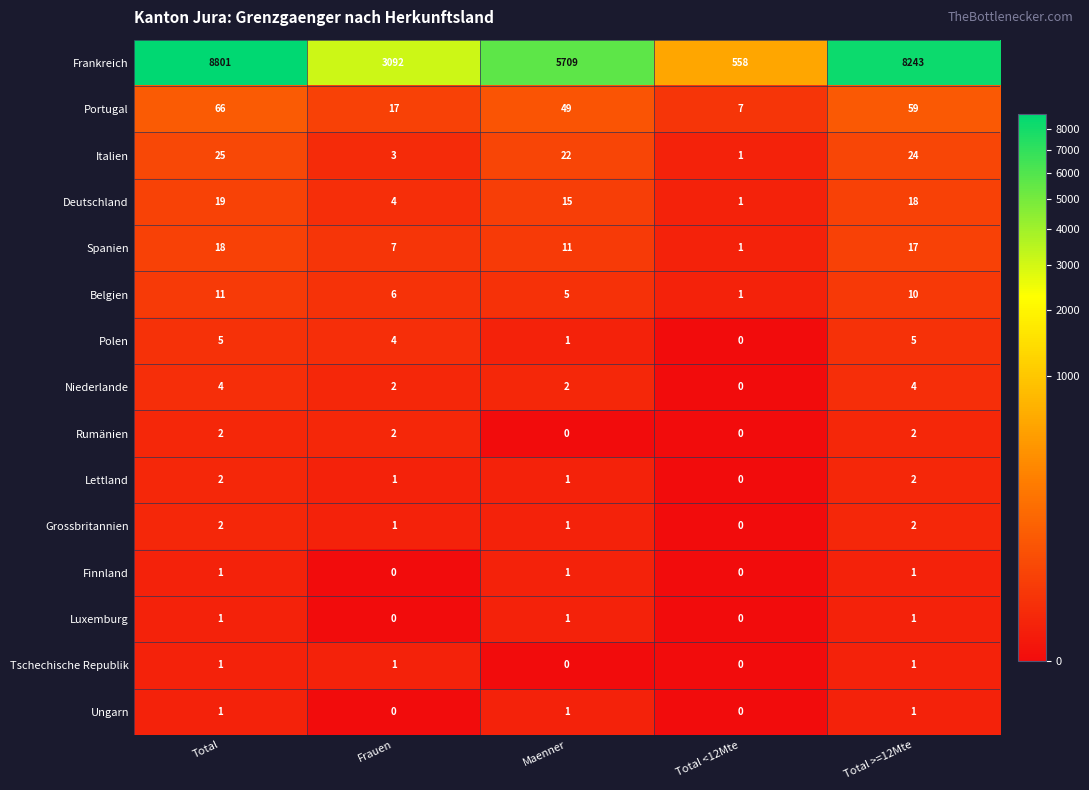

At which label is Frankreich closest to 4679?

Maenner